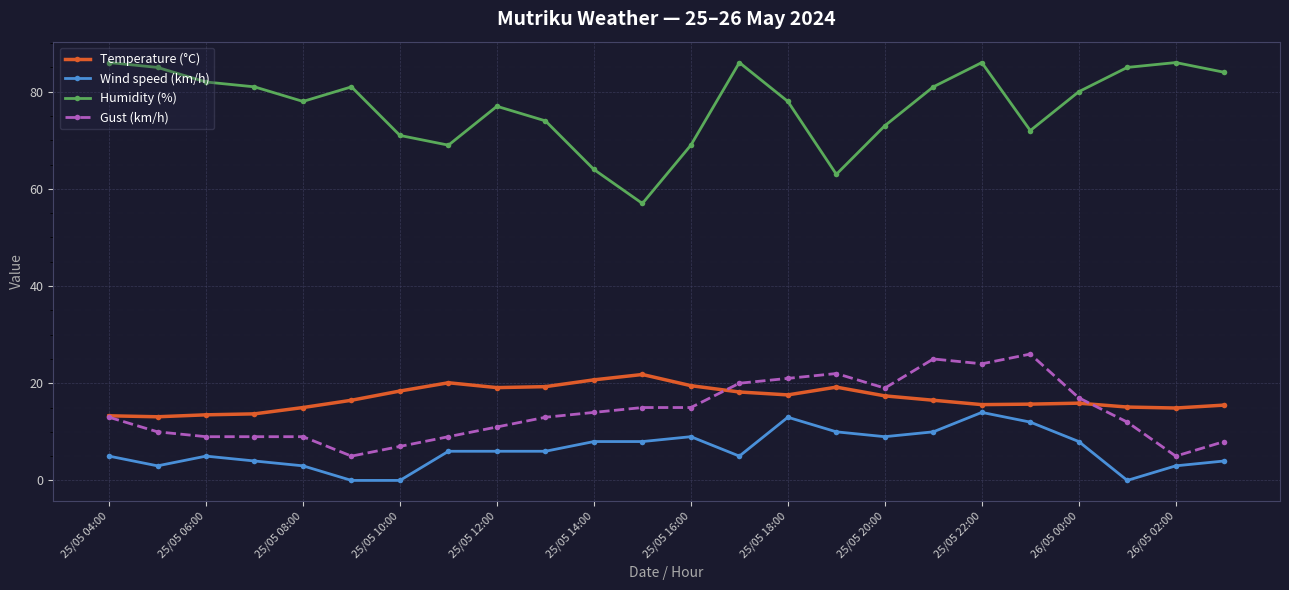

Count the number of categories in the chart.

24